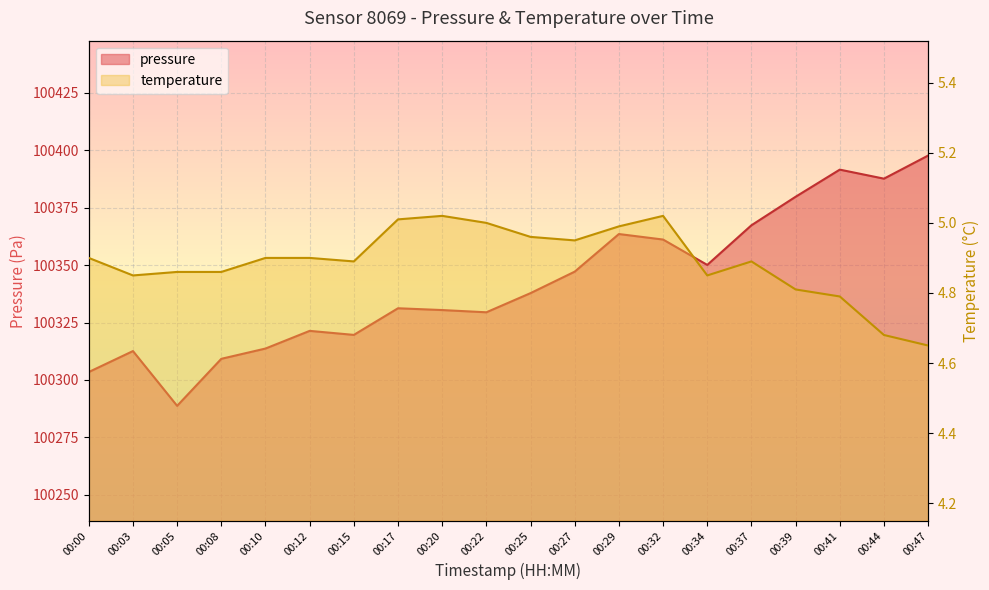

How many interior local valleys does the pressure series have?

5